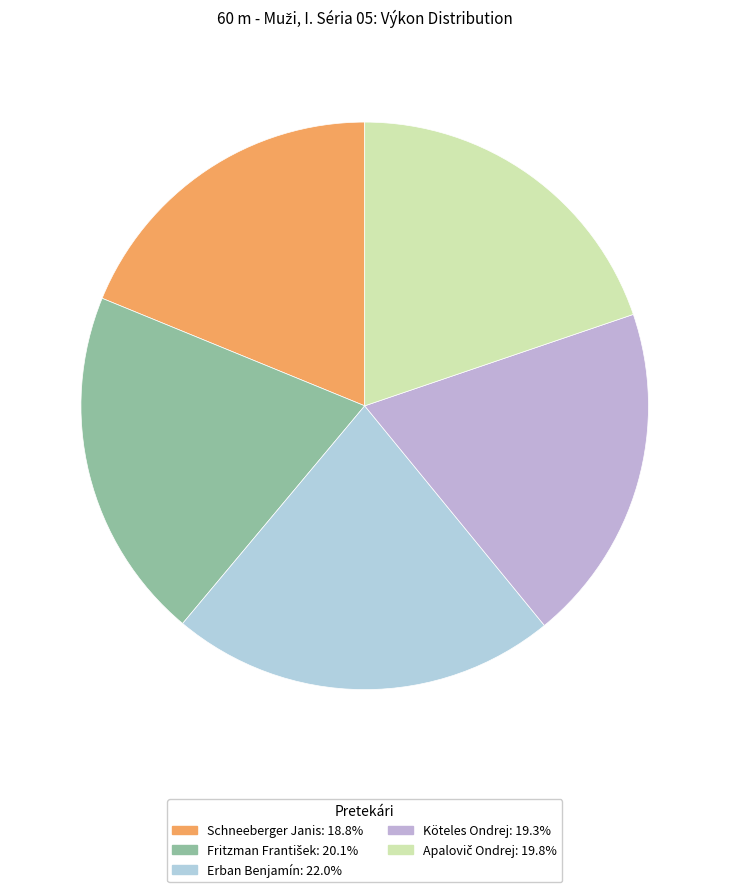

What is the largest slice in the pie chart?

Erban Benjamín